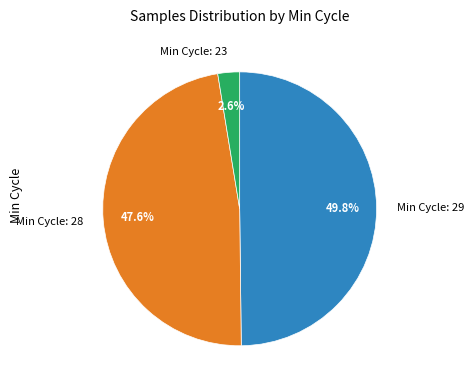

Is there a majority slice in this chart?

No